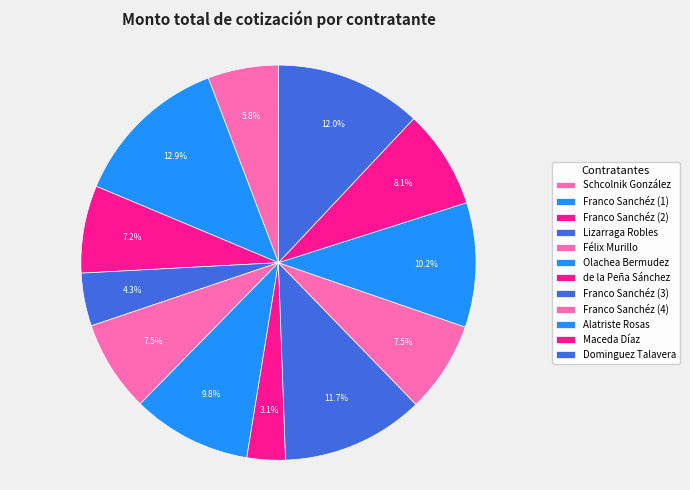

Does Félix Murillo represent more than half of the total?

No